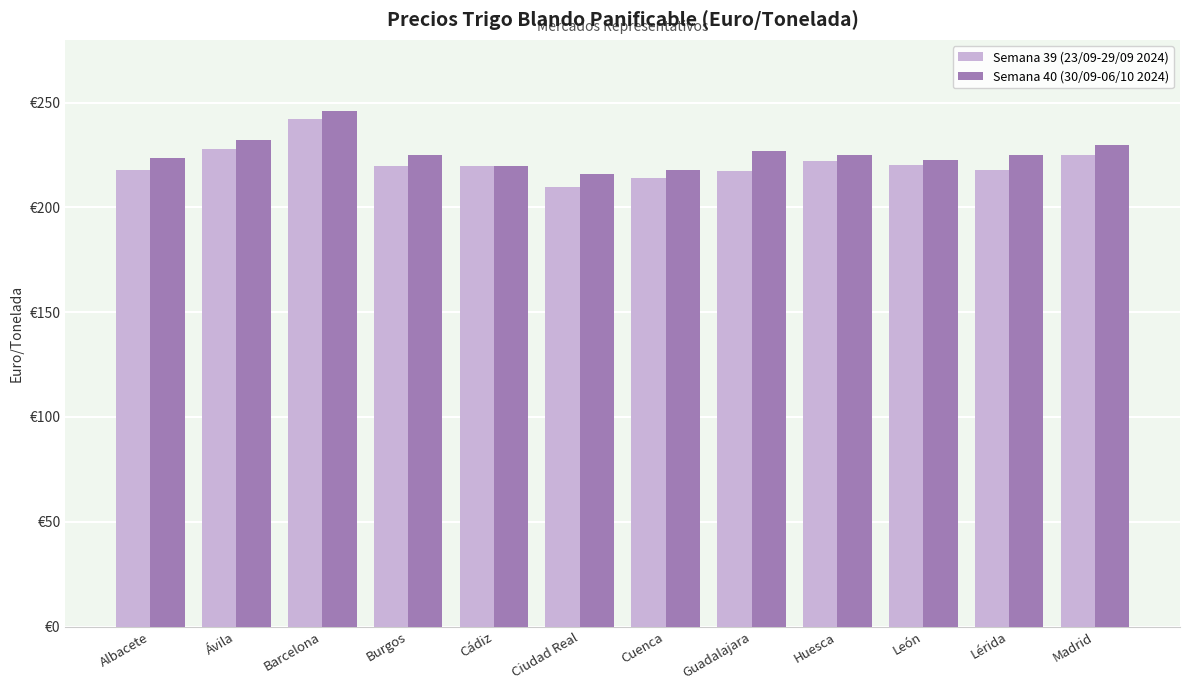

At how many categories does at least one series exceed 231?

2